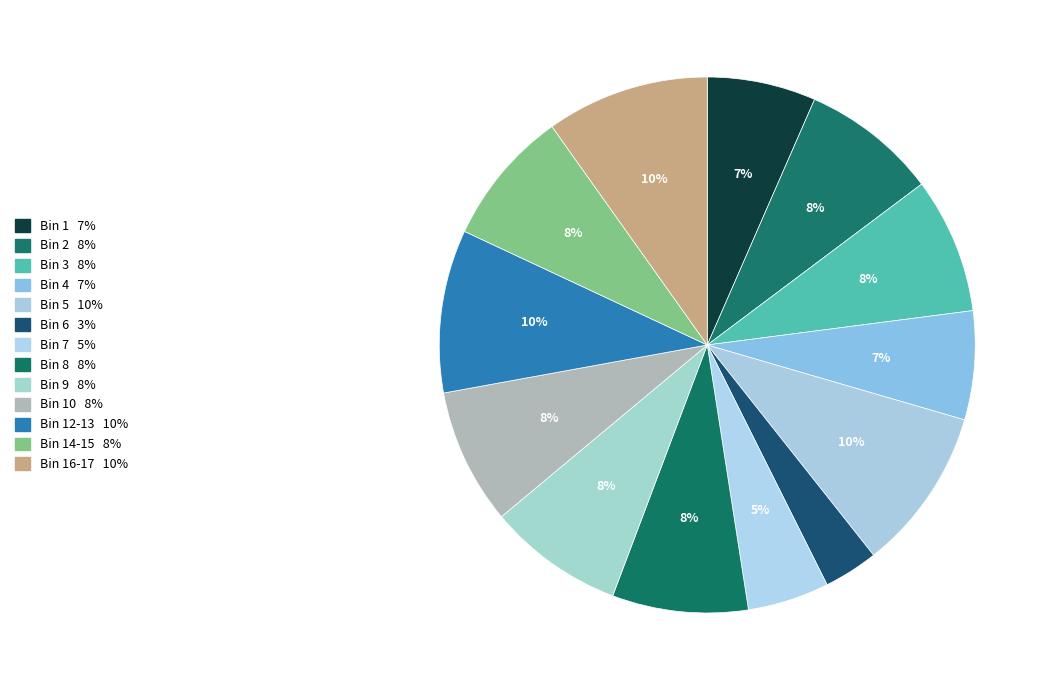

How many slices are in this pie chart?

13